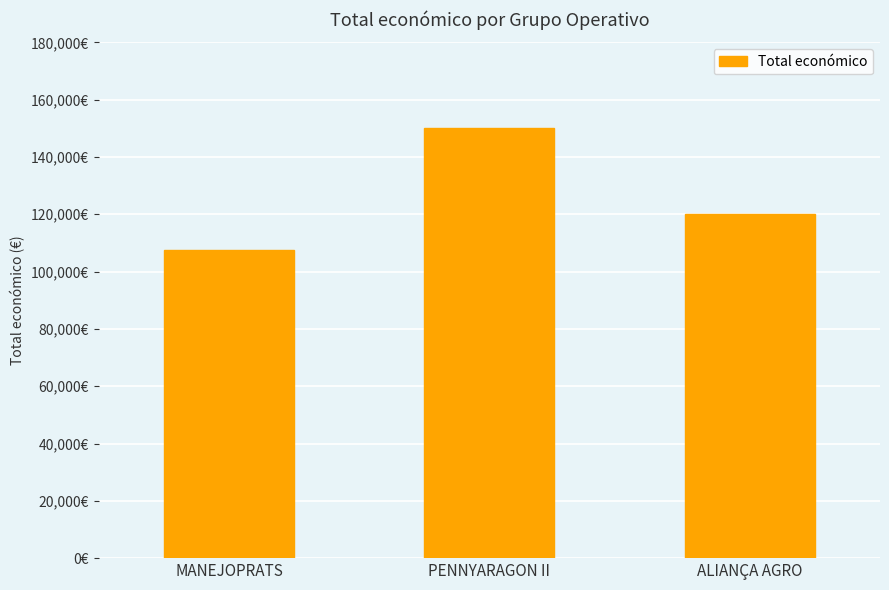

Are the bars horizontal?

No